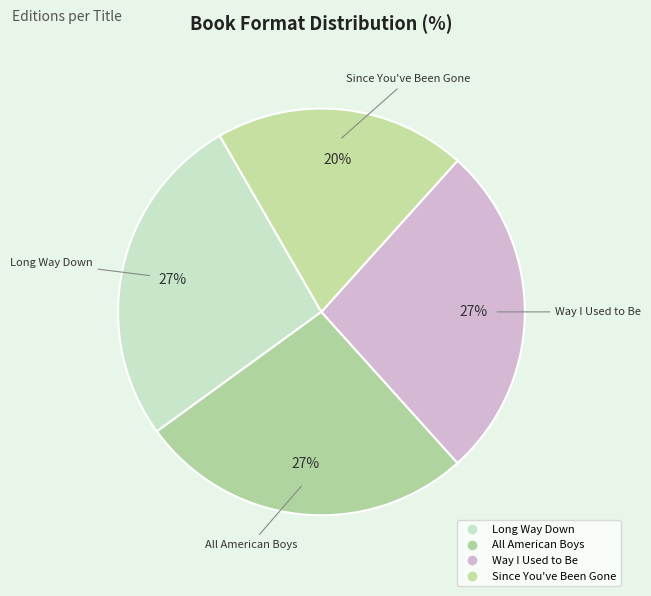

How many slices are in this pie chart?

4